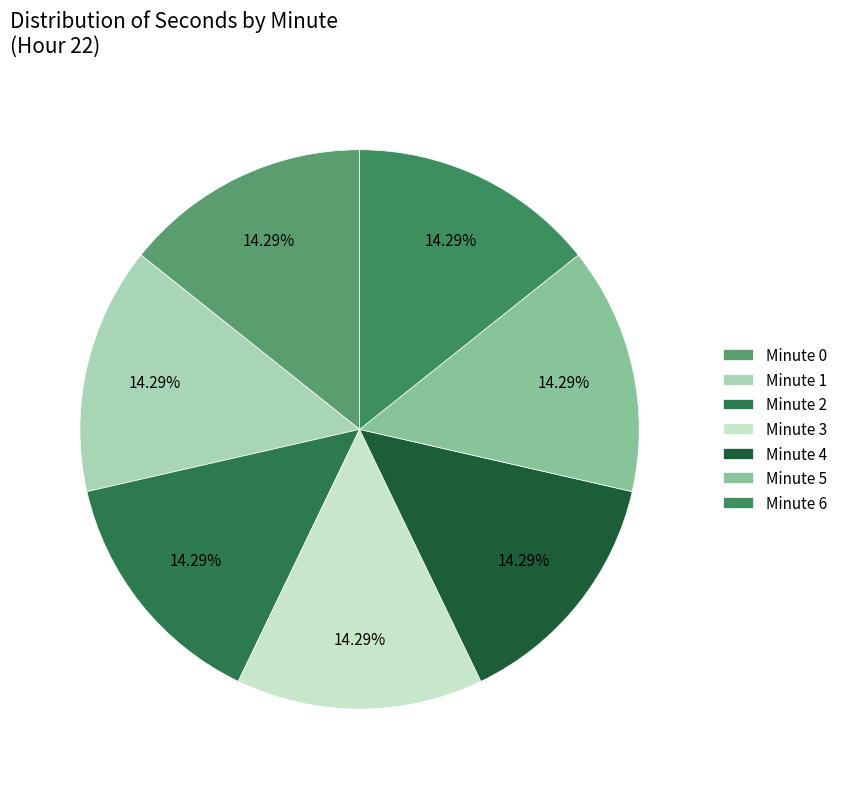

How many segments does this pie chart have?

7